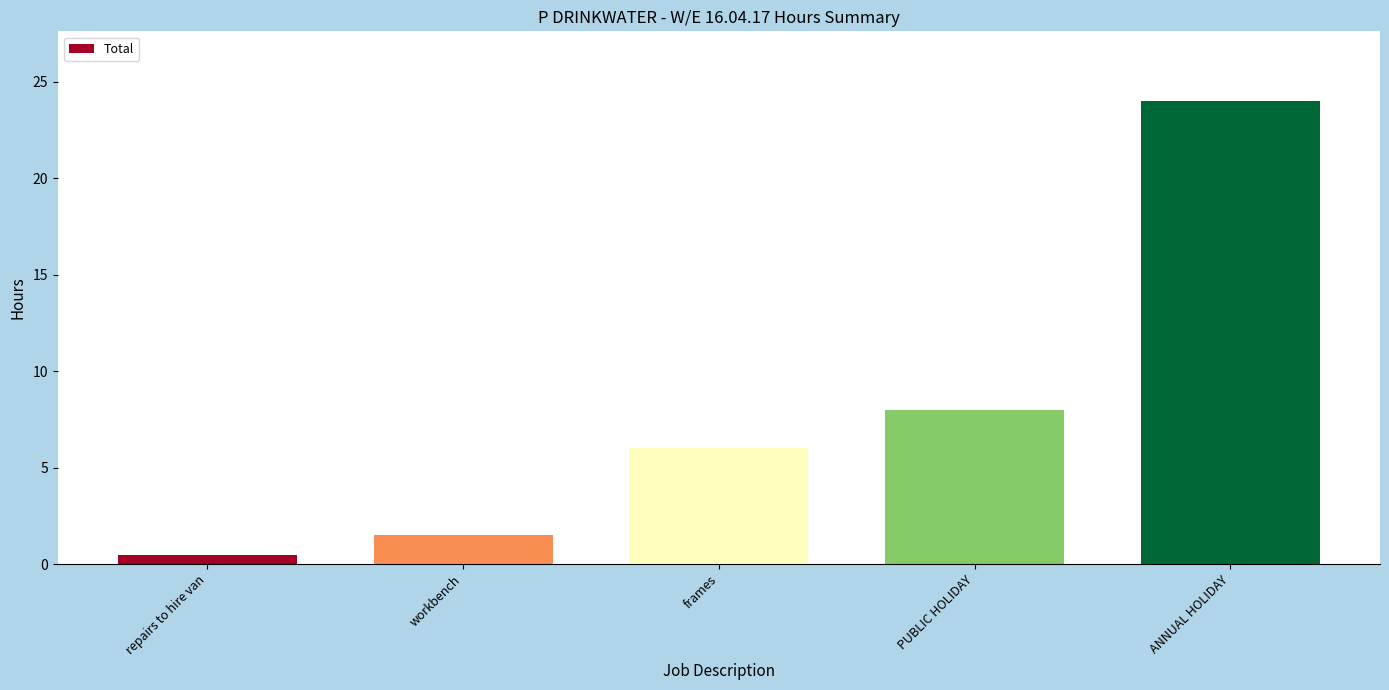

How many categories are shown in the chart?

5